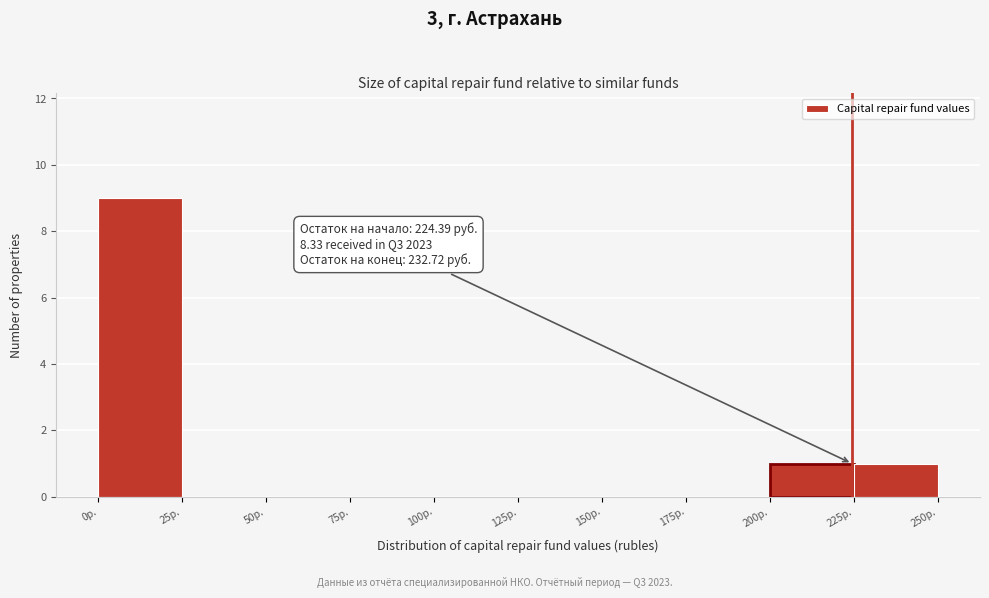

Which range on the x-axis has the tallest bar?

0 to 25